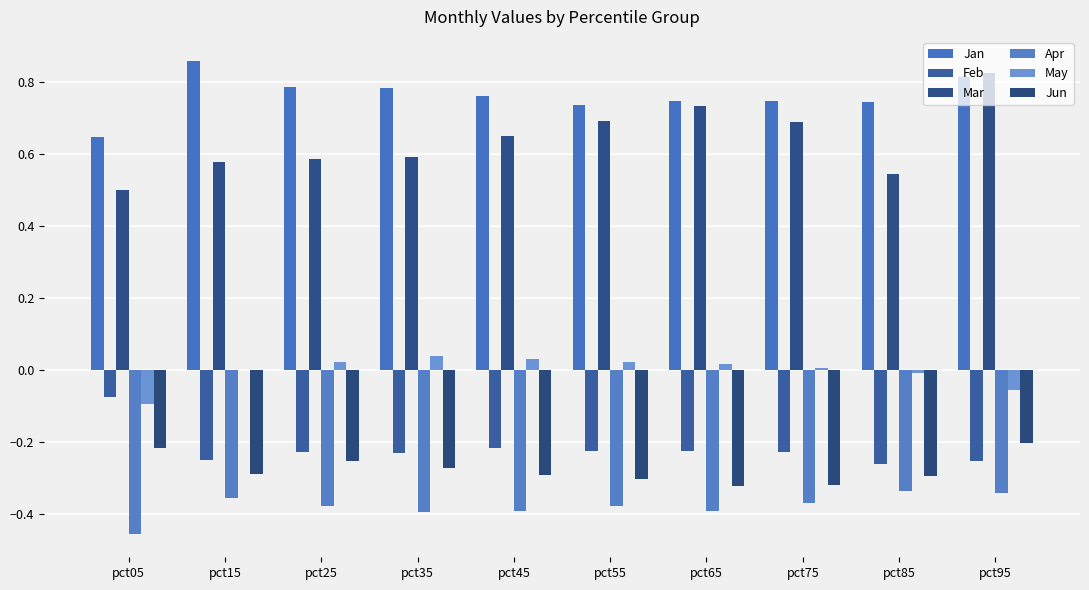

How many groups of bars are there?

10